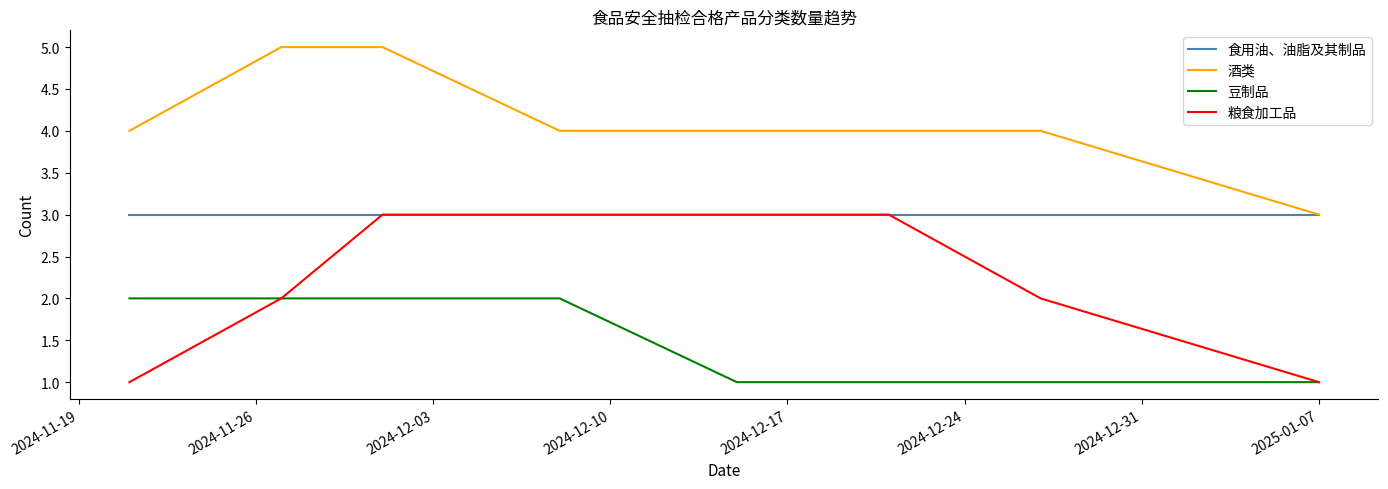

What is the smallest value displayed?

1